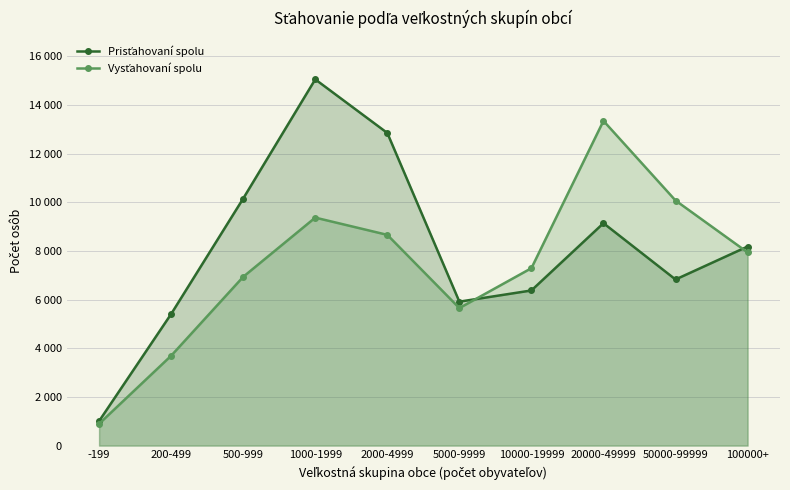

How many times do Vysťahovaní spolu and Prisťahovaní spolu cross each other?

2